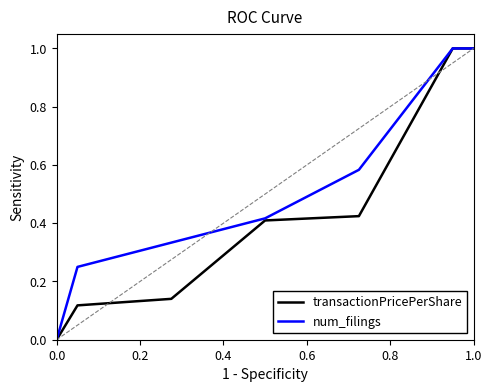

List the series in order of their overall mean, highest first.

num_filings, transactionPricePerShare